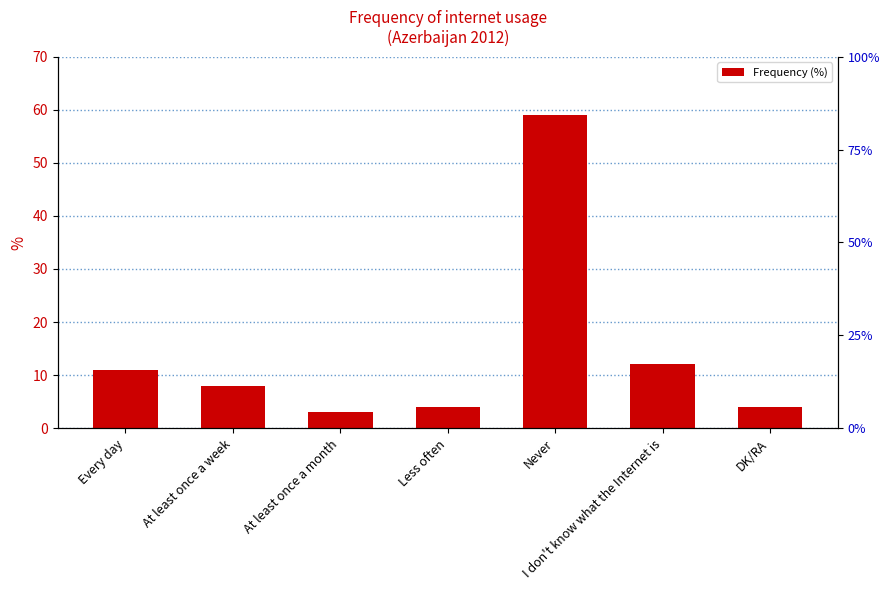

Are the bars grouped side by side (vs. stacked)?

No